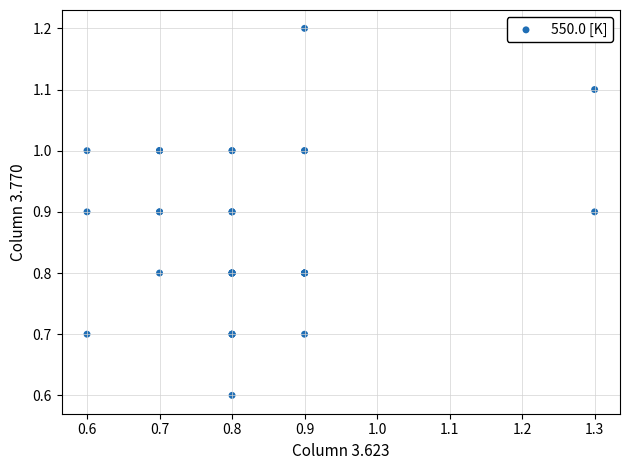

What Y value in the scatter plot is closest to 0?

0.6